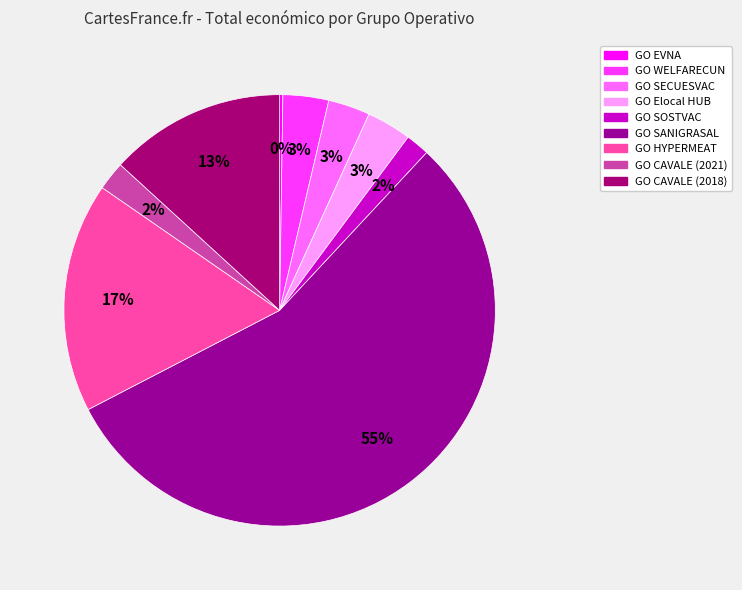

Count the number of slices in the pie.

9